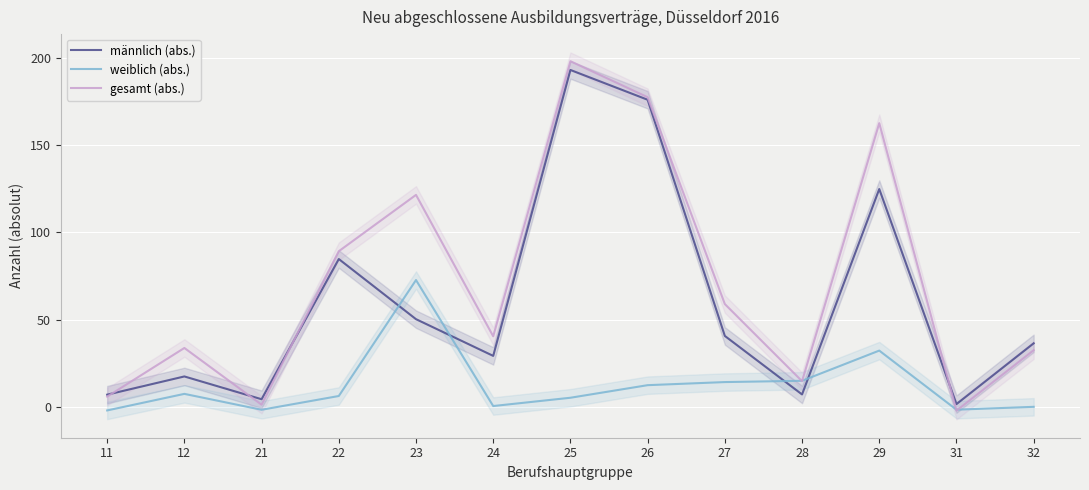

True or false: männlich (abs.) has more than 2 interior local peaks.

True